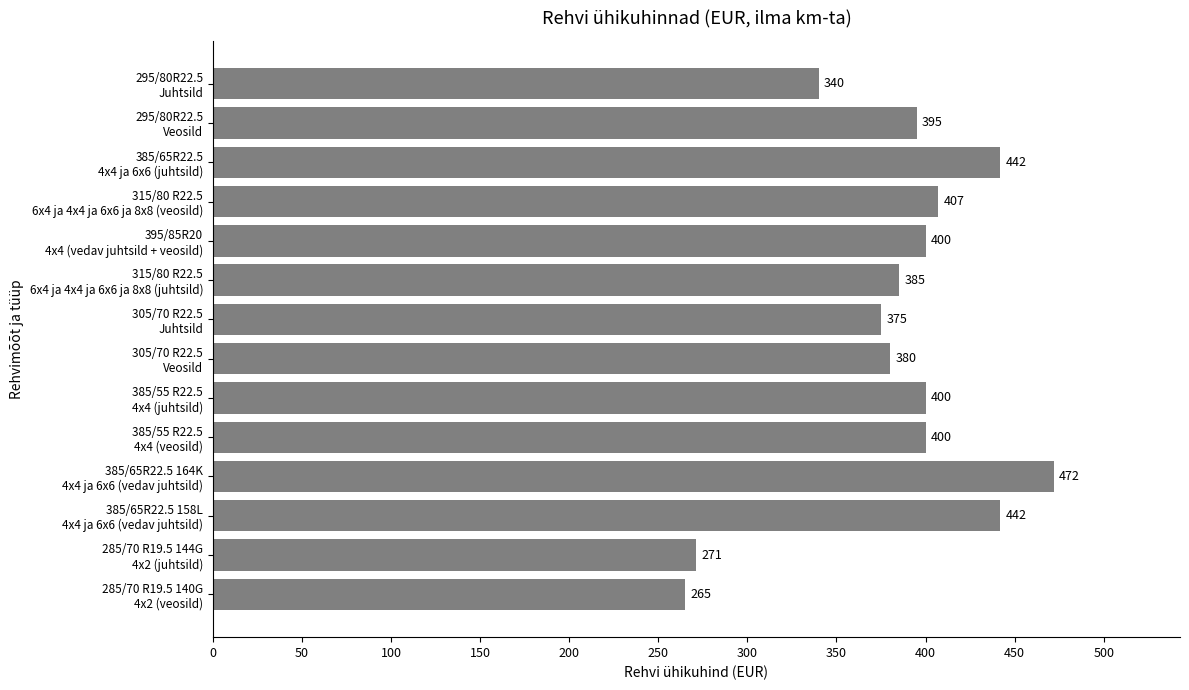

What is the maximum value shown in the chart?

472